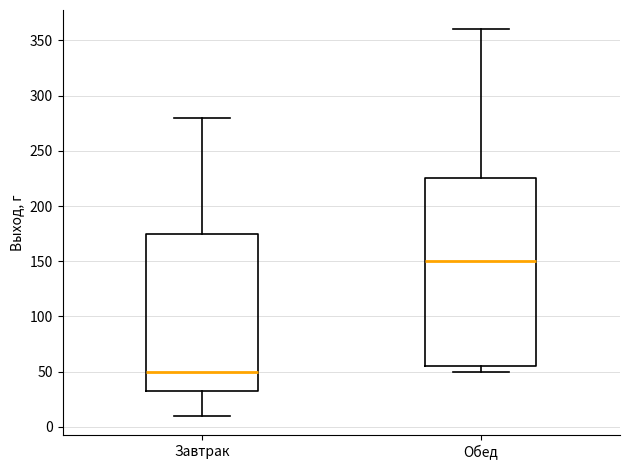

Which box's median line is the highest?

Обед